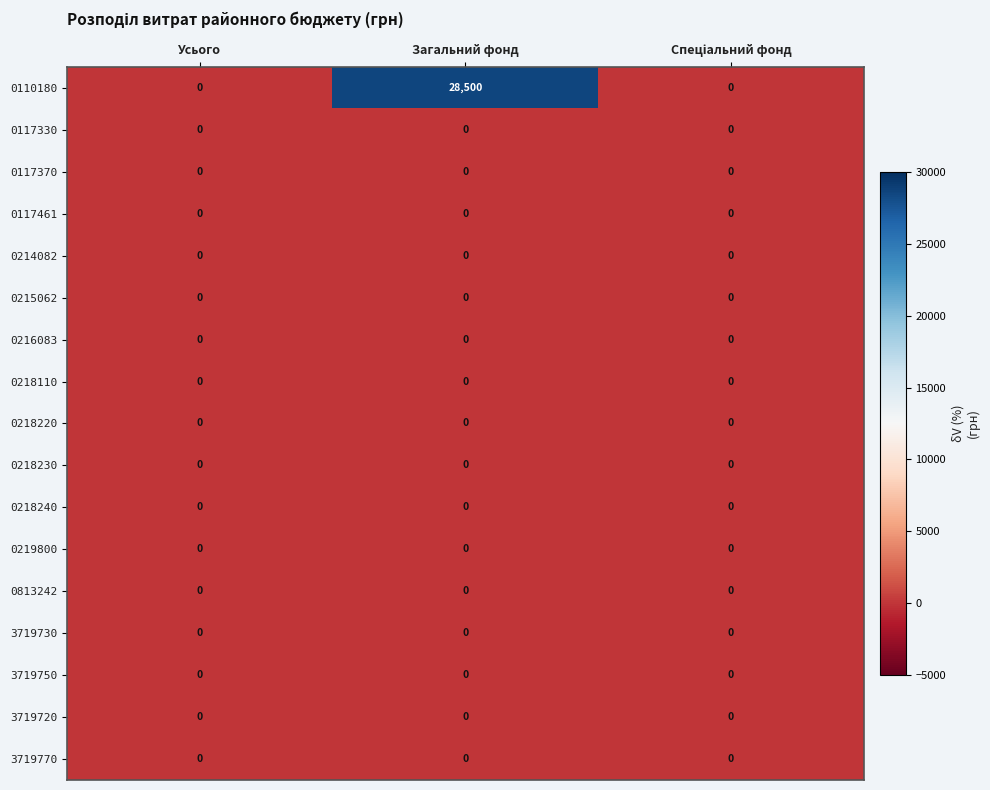

What is the approximate value of 0110180 at Загальний фонд, to the nearest 50?

28500